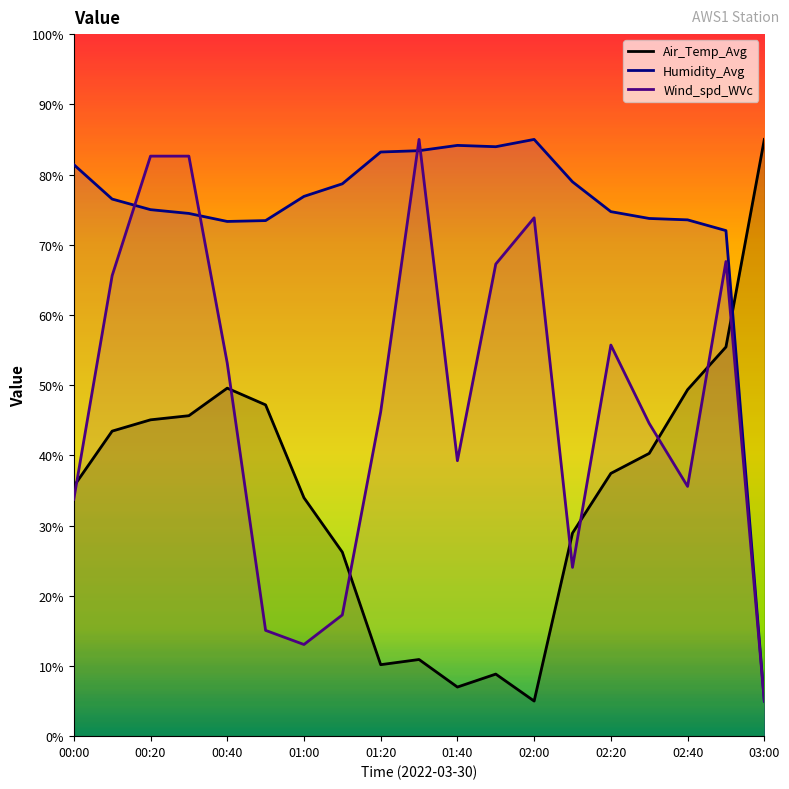

Between which two adjacent categories do Air_Temp_Avg and Wind_spd_WVc first intersect?

00:00 and 00:10